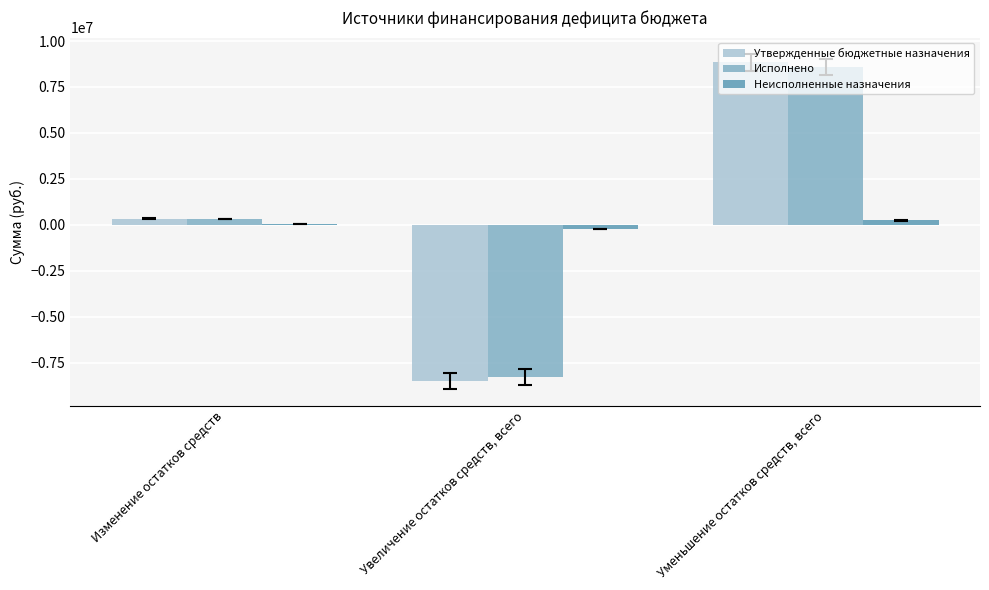

Between Изменение остатков средств and Уменьшение остатков средств, всего, which series saw the biggest shift?

Утвержденные бюджетные назначения